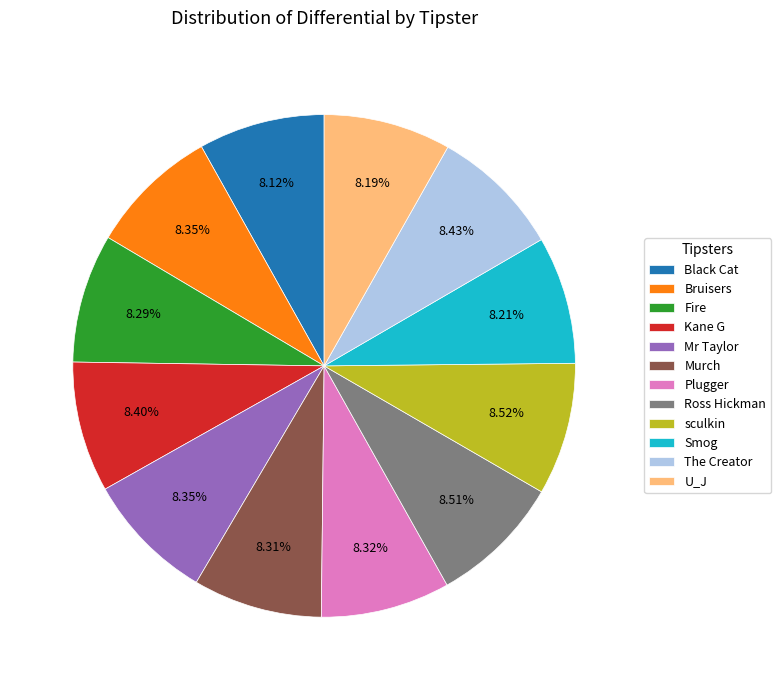

Combined, do Smog and Black Cat account for over 50%?

No